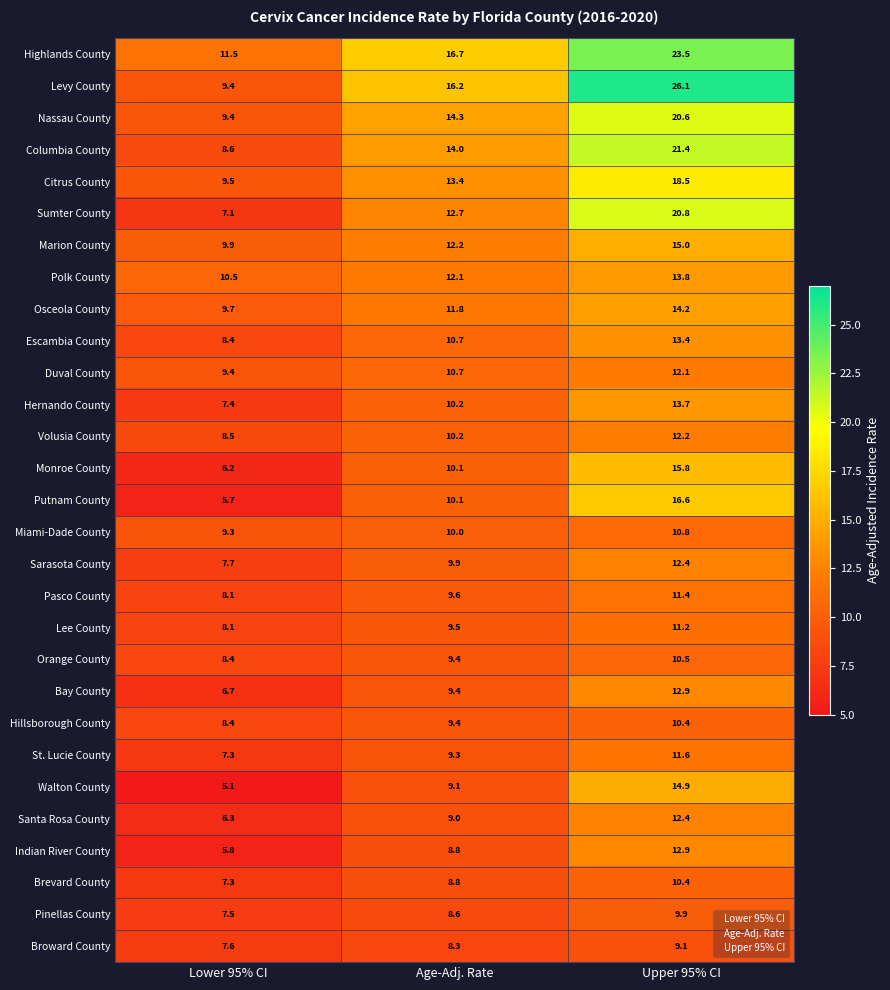

Count the number of categories in the chart.

3